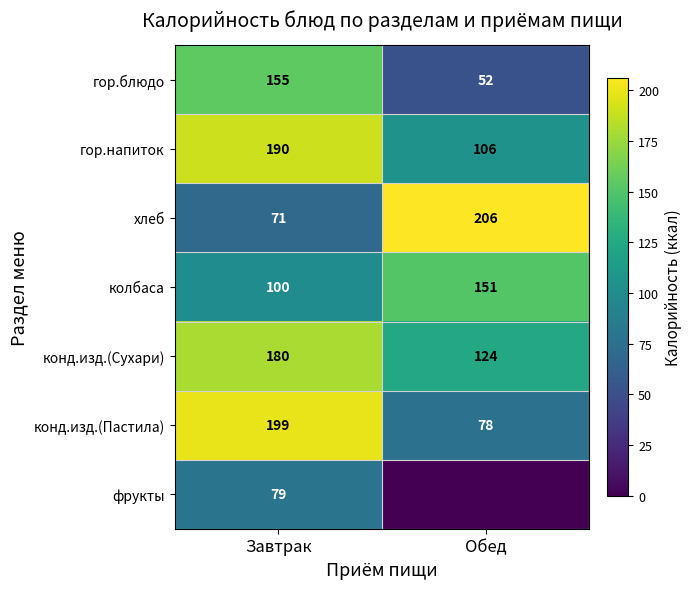

Is it true that фрукты equals 141 at Завтрак?

False